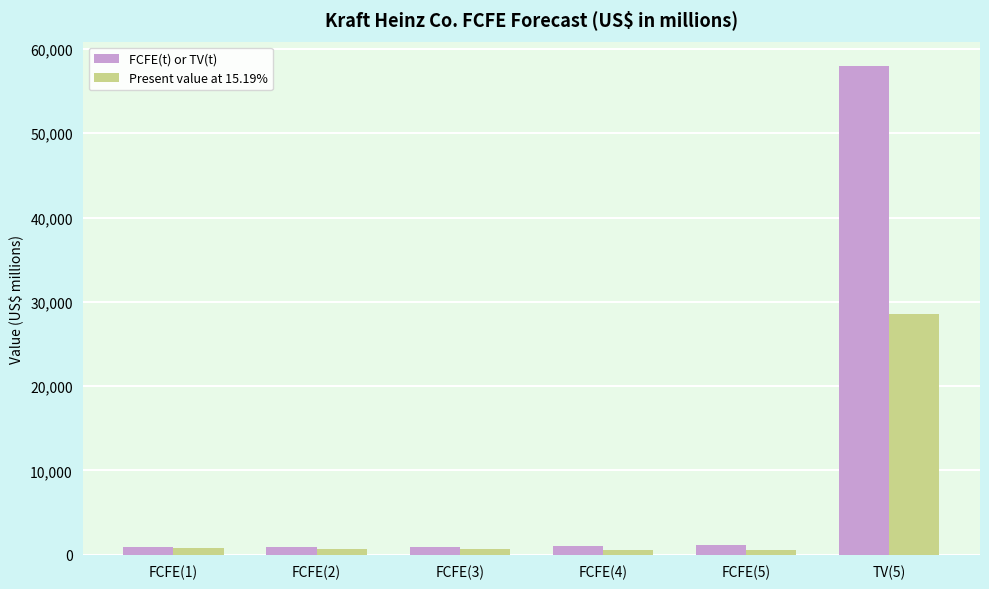

Which series has the widest spread of values?

FCFE(t) or TV(t)